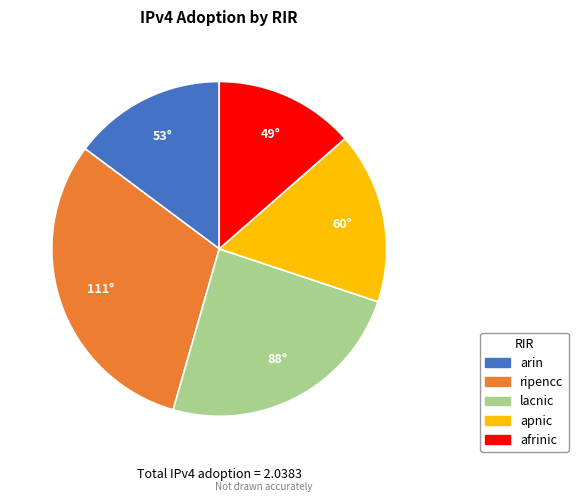

Which category has the biggest portion of the pie?

ripencc